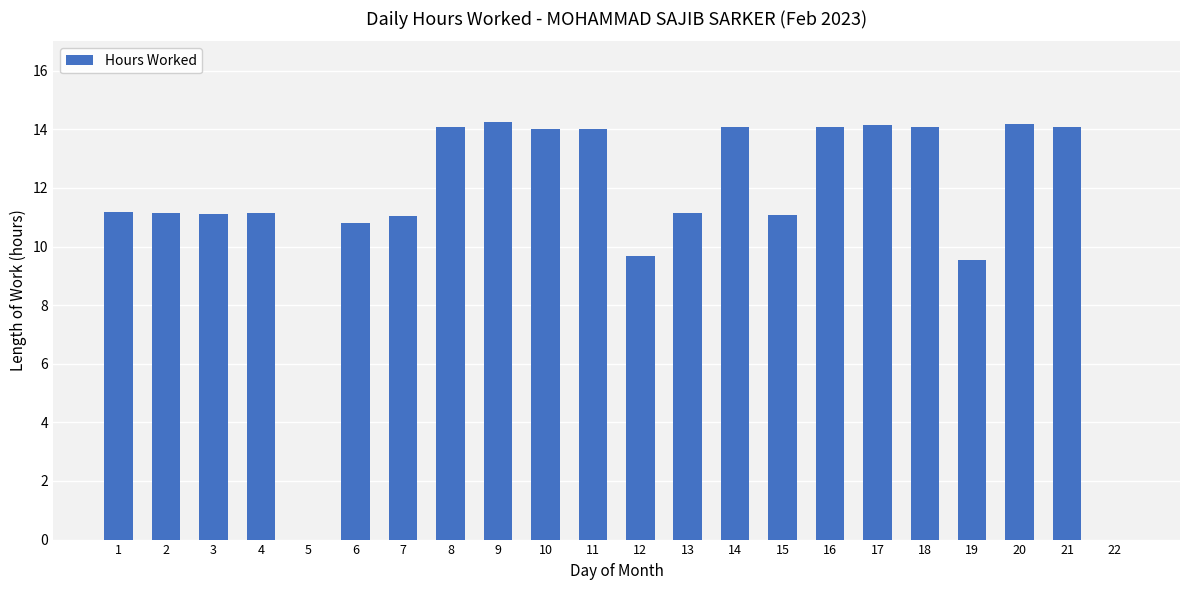

What is the sum of the values at 6 and 12?

20.5